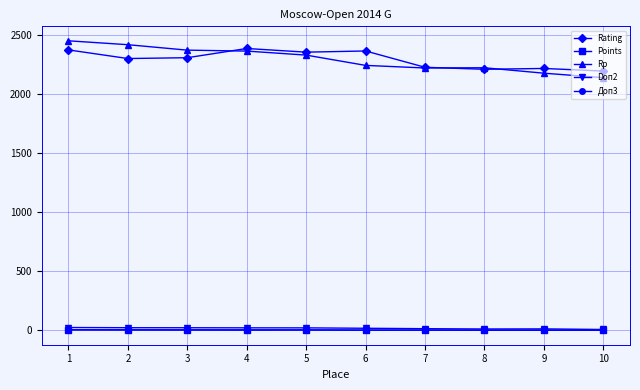

Is the value of Points at 2 greater than the value of Rating at 7?

No